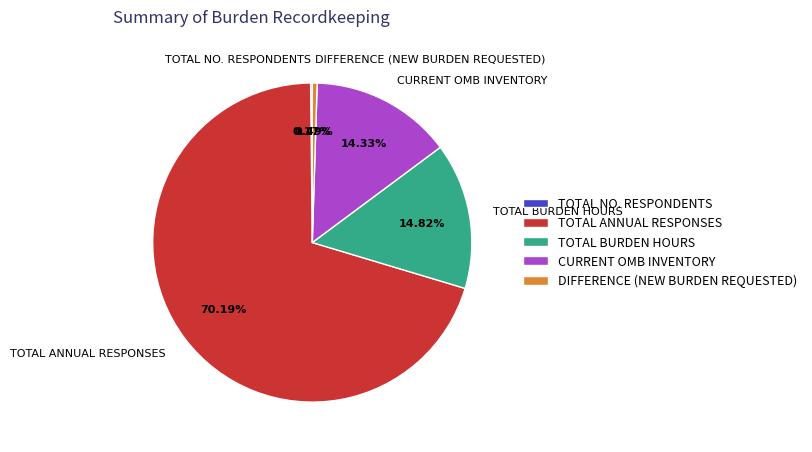

What is the largest slice in the pie chart?

TOTAL ANNUAL RESPONSES